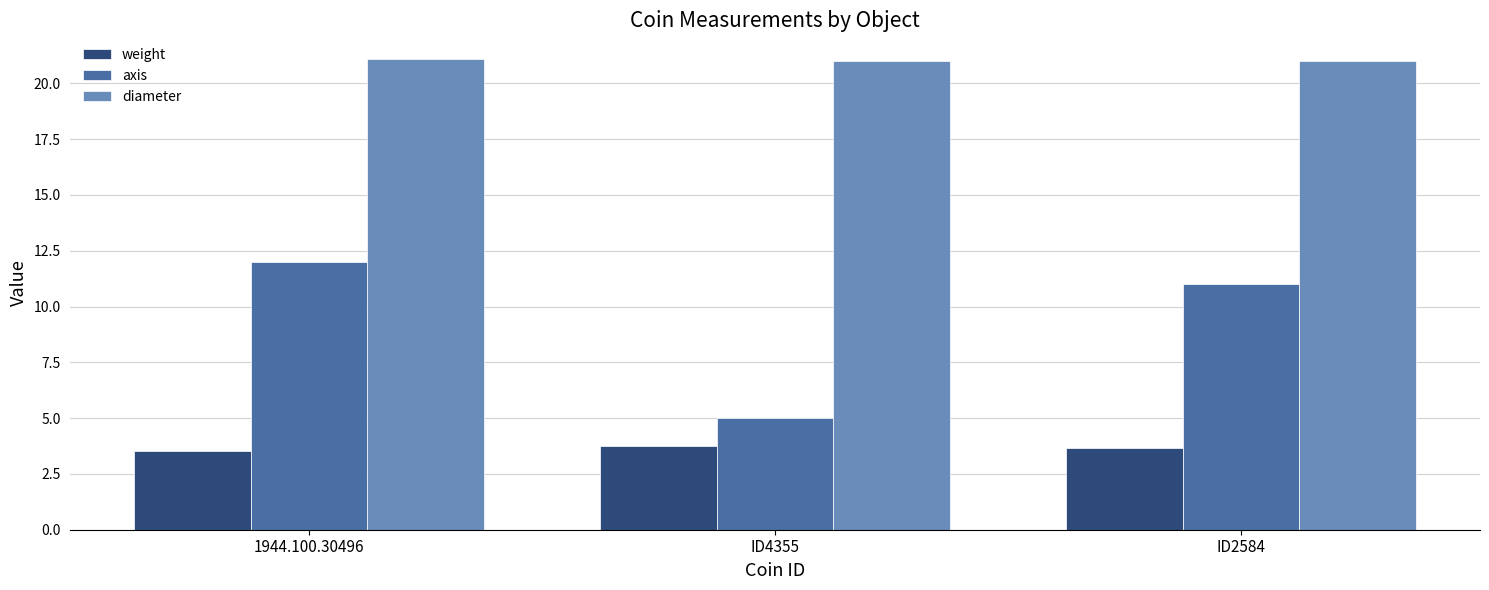

Rank the series by their maximum value, from lowest to highest.

weight, axis, diameter